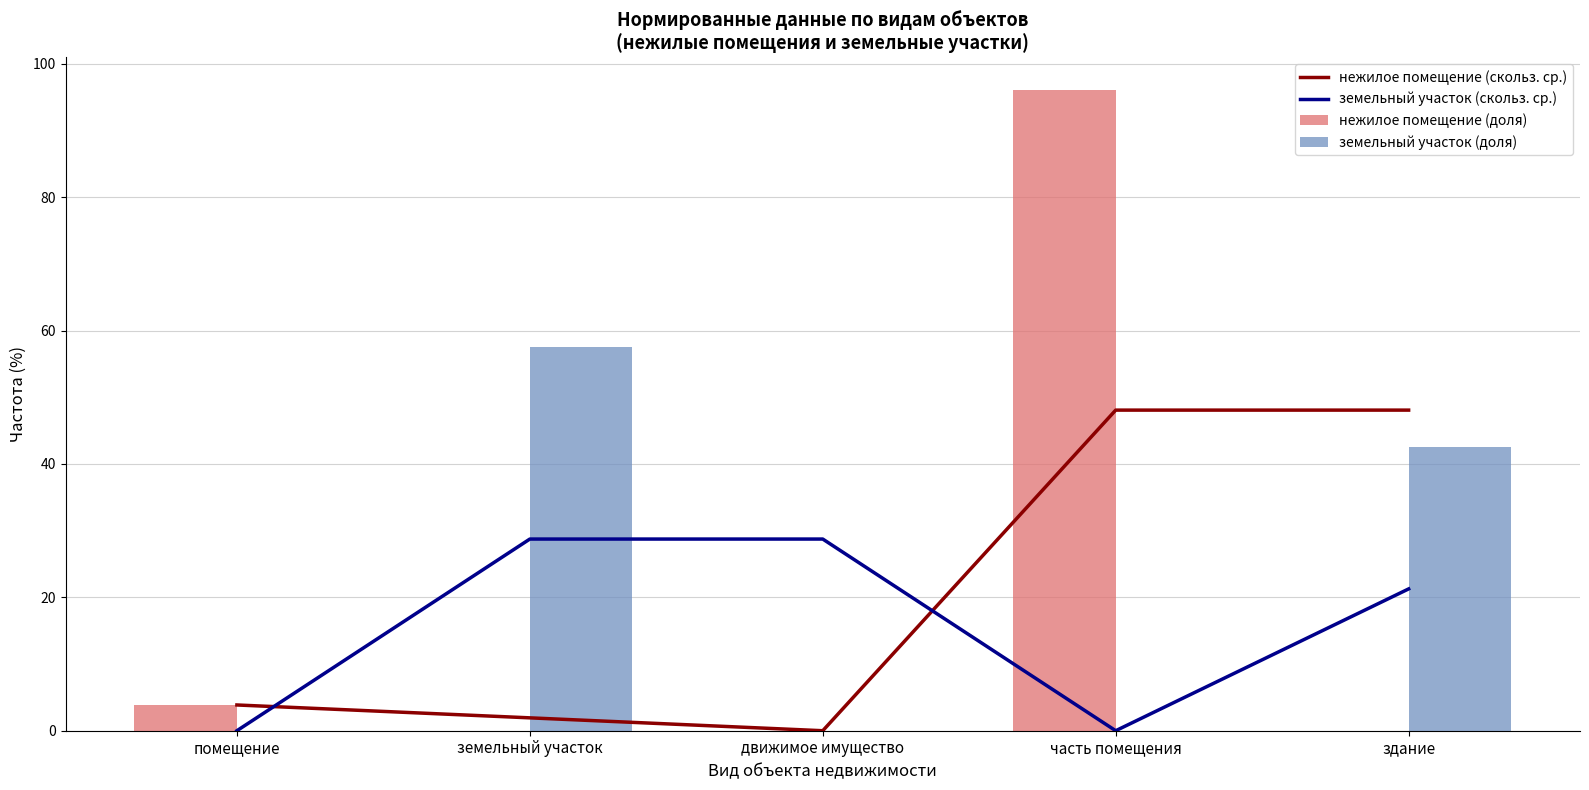

The земельный участок (скольз. ср.) series shows -13.3 at помещение. True or false?

False